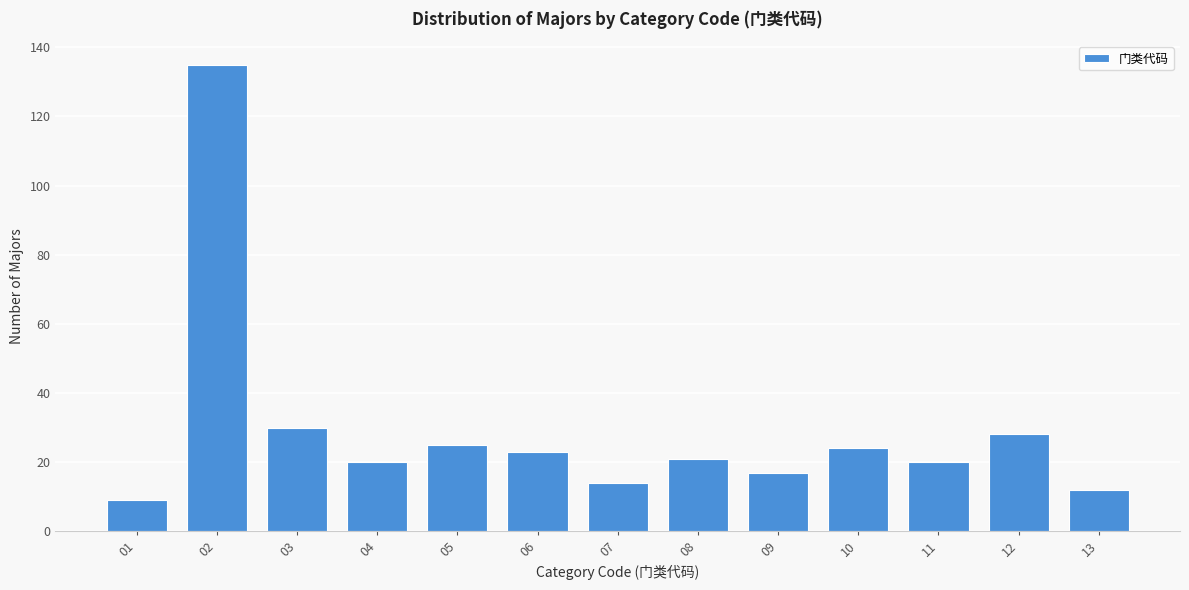

Reading right to left, what are all the values shown in this chart?

12	28	20	24	17	21	14	23	25	20	30	135	9